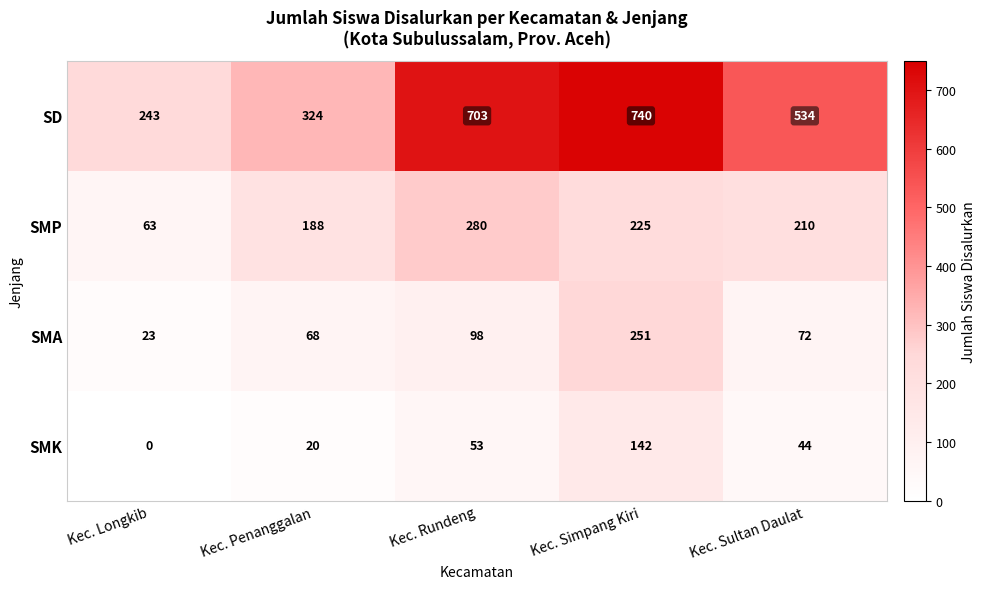

What is the maximum value for SMP?

280